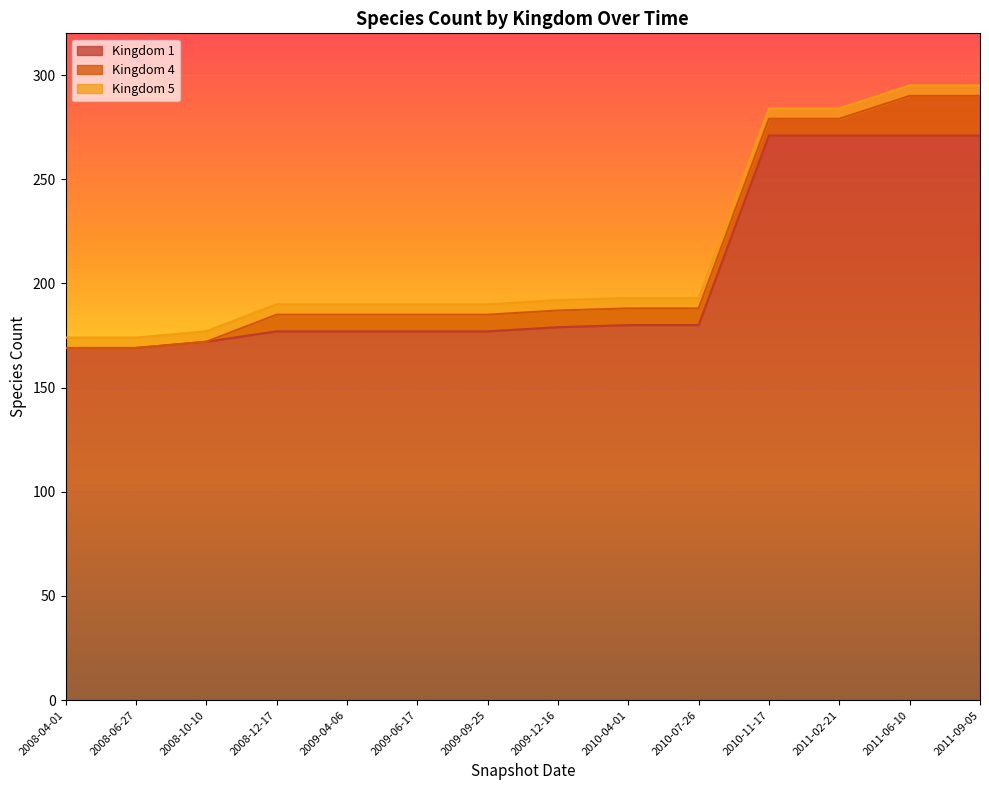

What is the total value across all series at 2008-10-10?

177